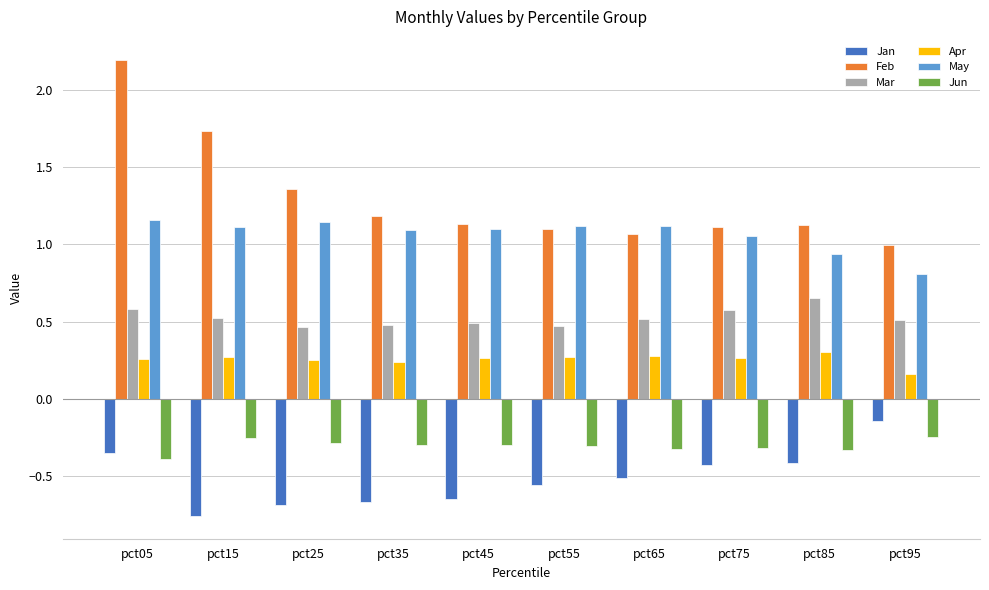

Which category has the highest value in the Feb series?

pct05